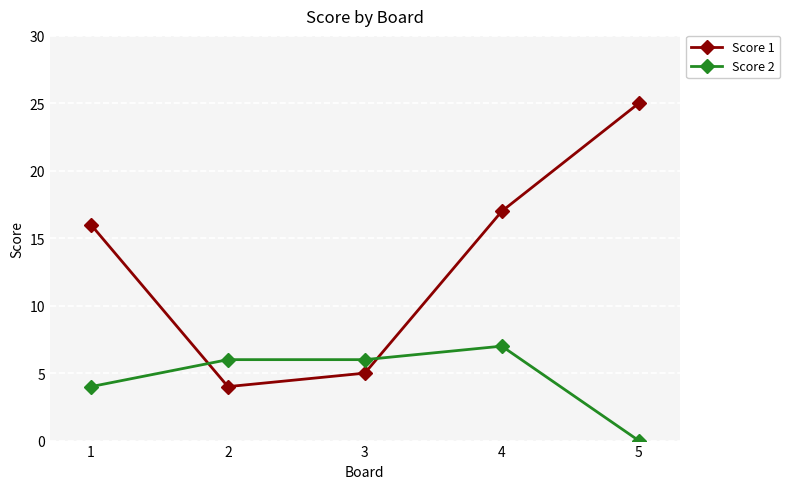

What is the spread (max minus min) of values at 1?

12